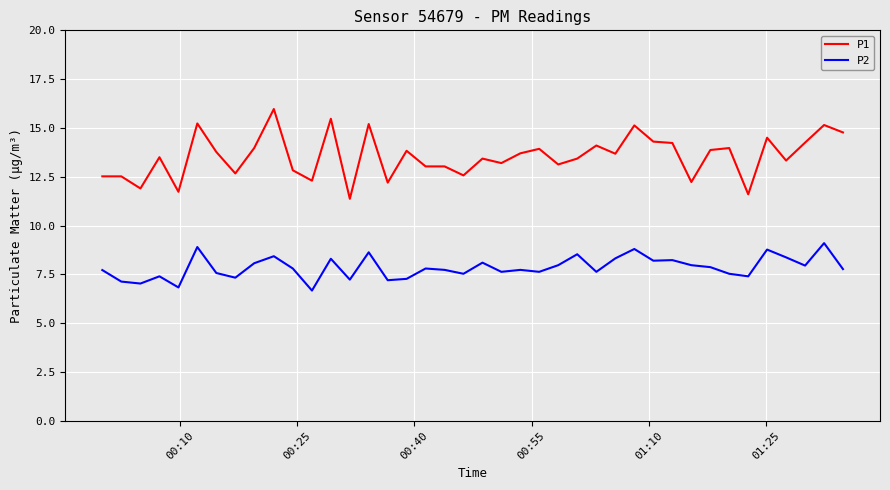

What is the lowest value of the P1 series?

11.4